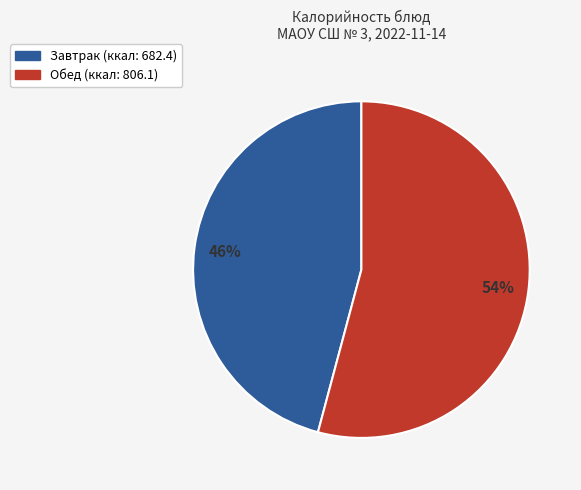

How many segments does this pie chart have?

2